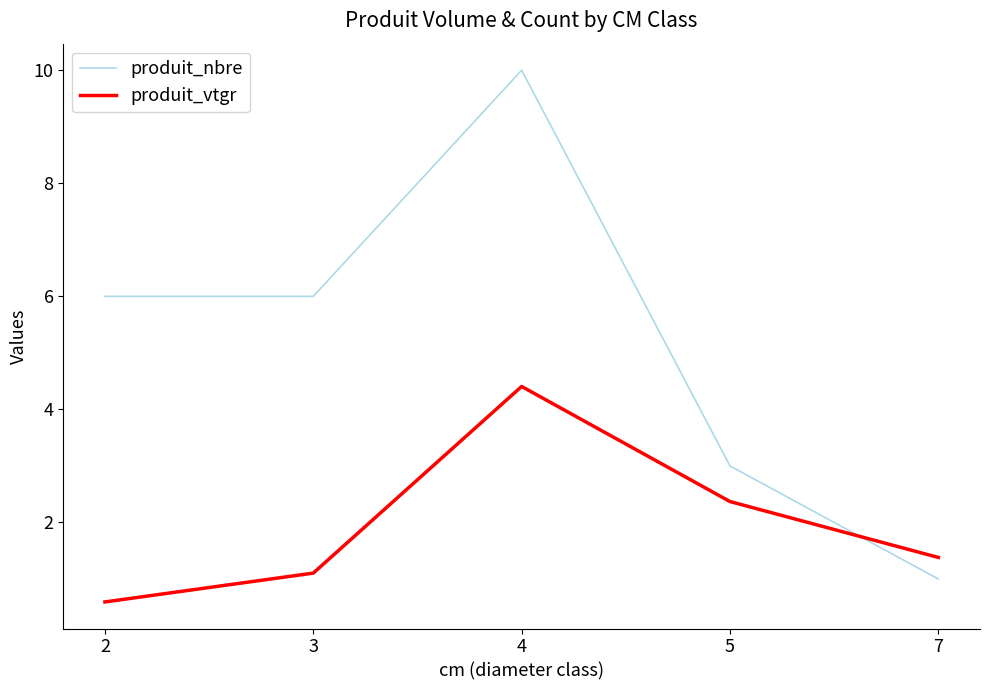

What is the difference between the produit_vtgr values at 4 and 3?

3.3